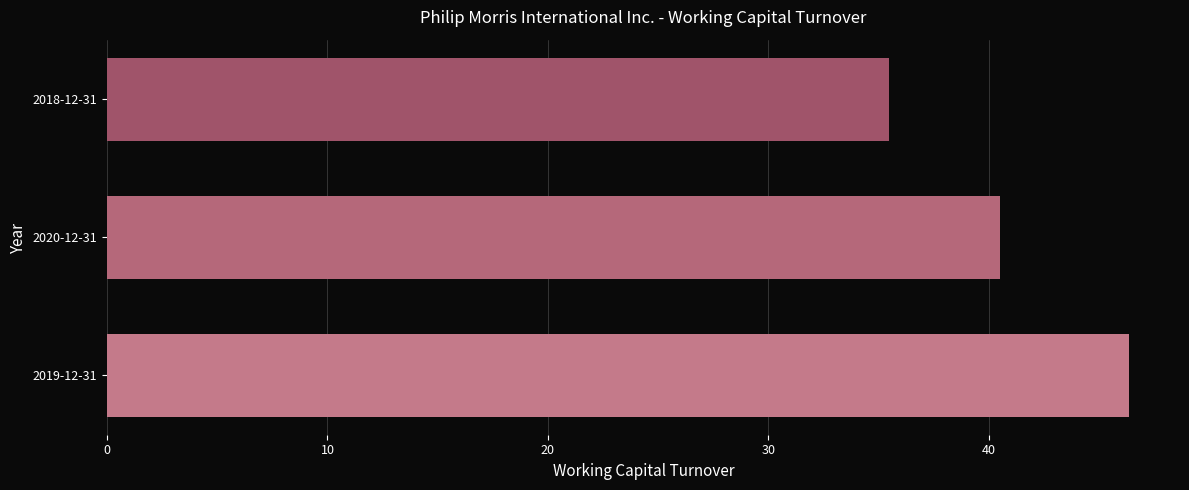

What is the change in value from 2019-12-31 to 2018-12-31?

-10.9